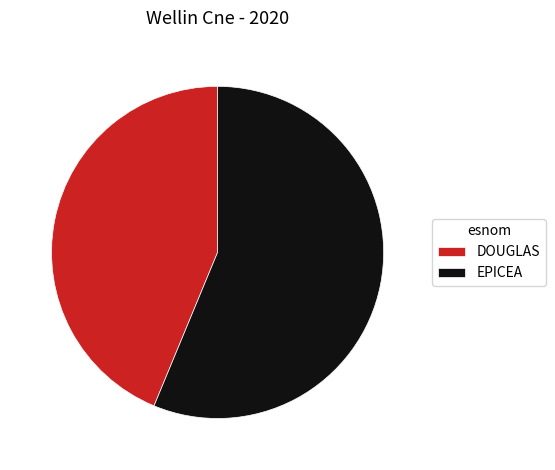

Do EPICEA and DOUGLAS together represent more than half of the pie?

Yes